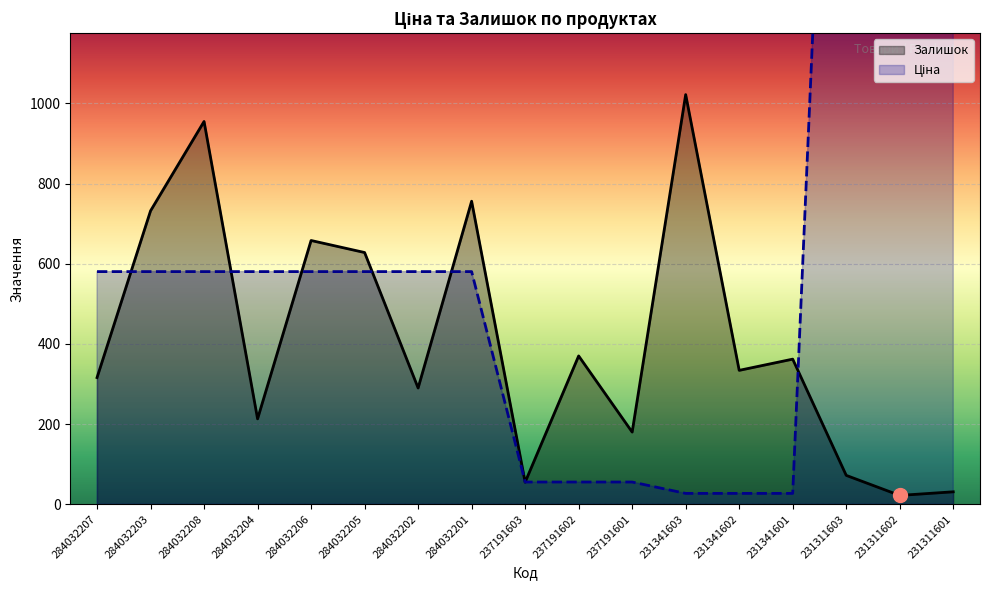

What is the minimum value for Залишок?

22